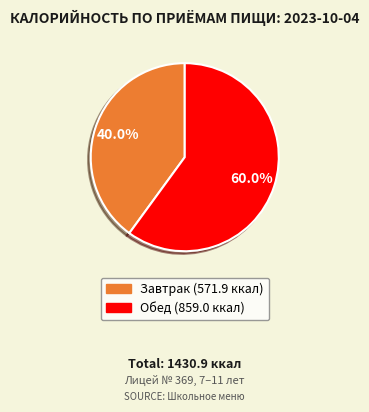

To the nearest percent, what percentage of the pie is Обед?

60%